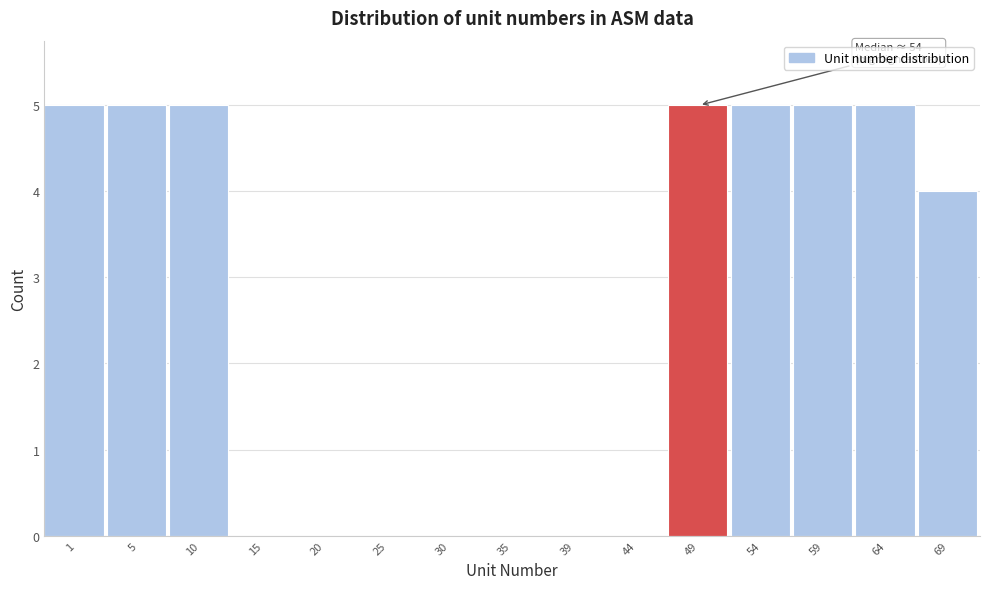

Reading left to right, transcribe all the data shown in this chart.

1=5	5=5	10=5	15=0	20=0	25=0	30=0	35=0	39=0	44=0	49=5	54=5	59=5	64=5	69=4